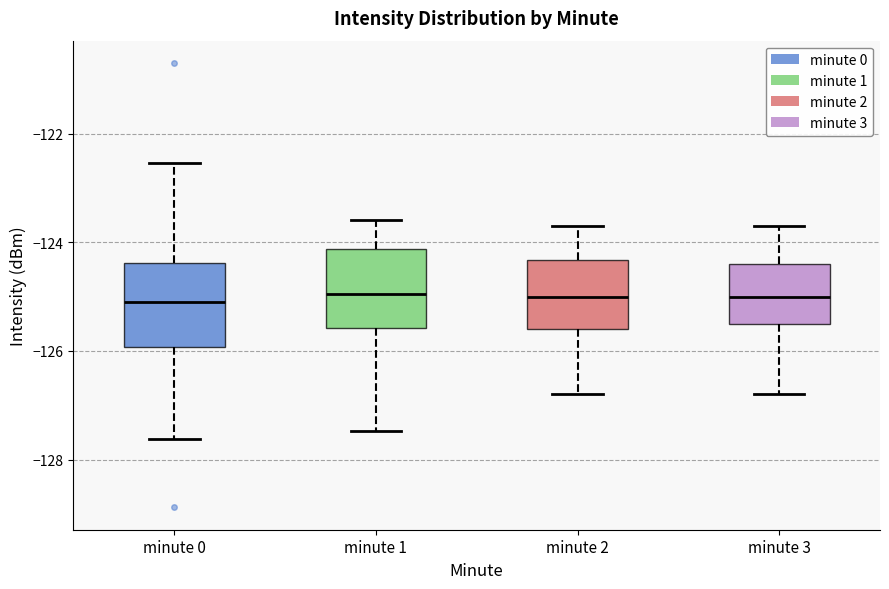

Where does the lower whisker of the box for minute 3 end on the y-axis? The values are not printed on the chart, so give them approximately, as read against the axis.

-126.8